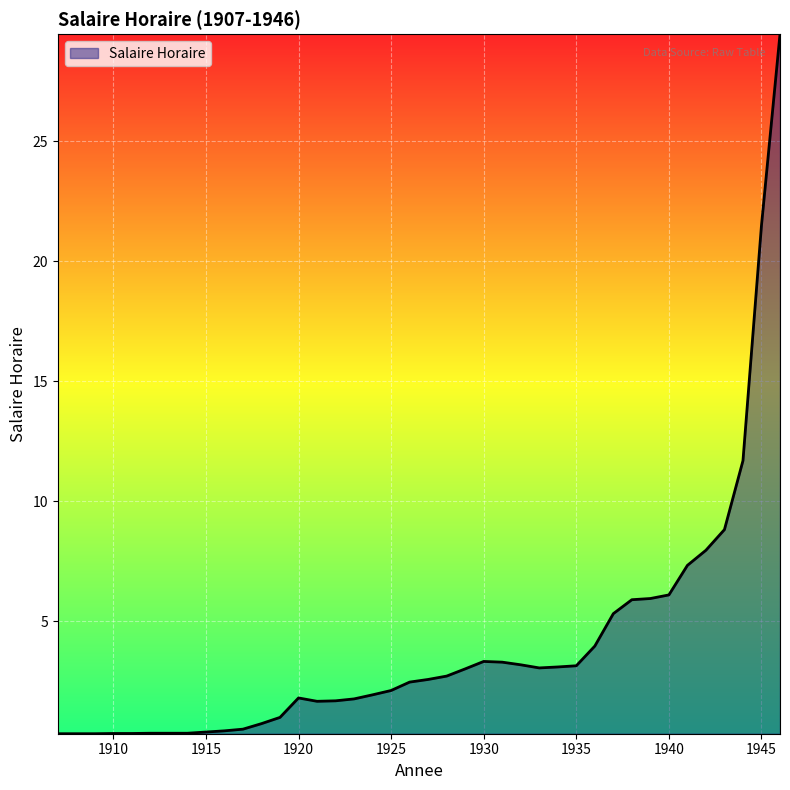

What is the minimum value shown in the chart?

0.3